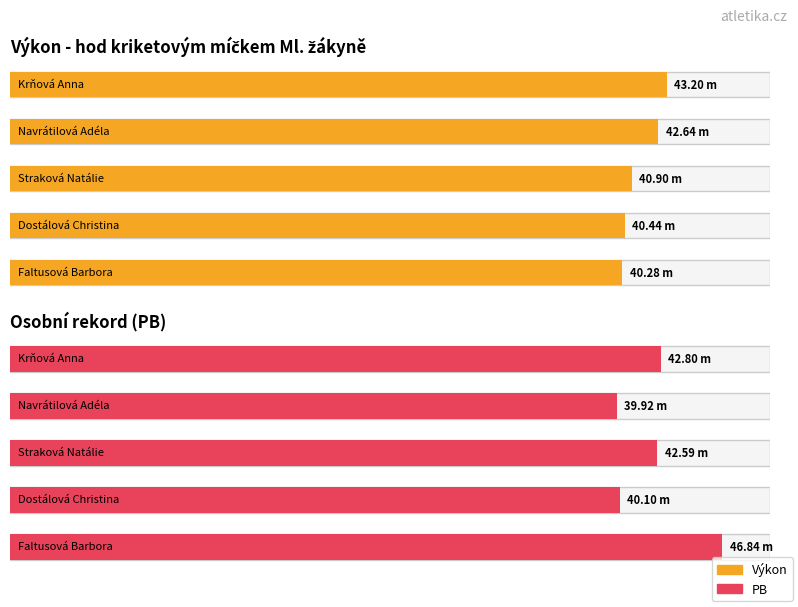

At which category is the sum across all series the highest?

Faltusová Barbora